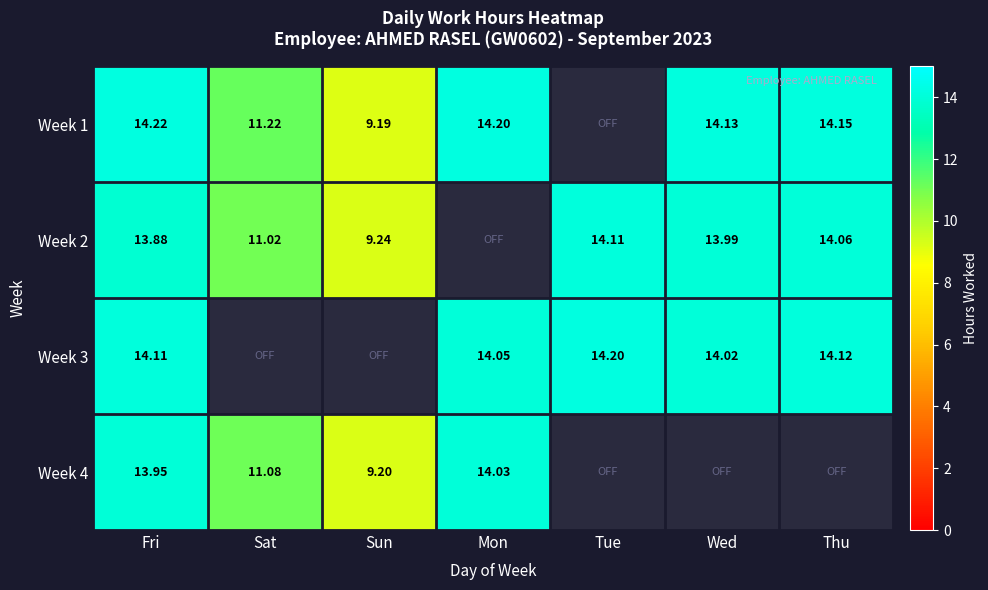

Is the value of Week 1 at Sat greater than the value of Week 2 at Sat?

Yes